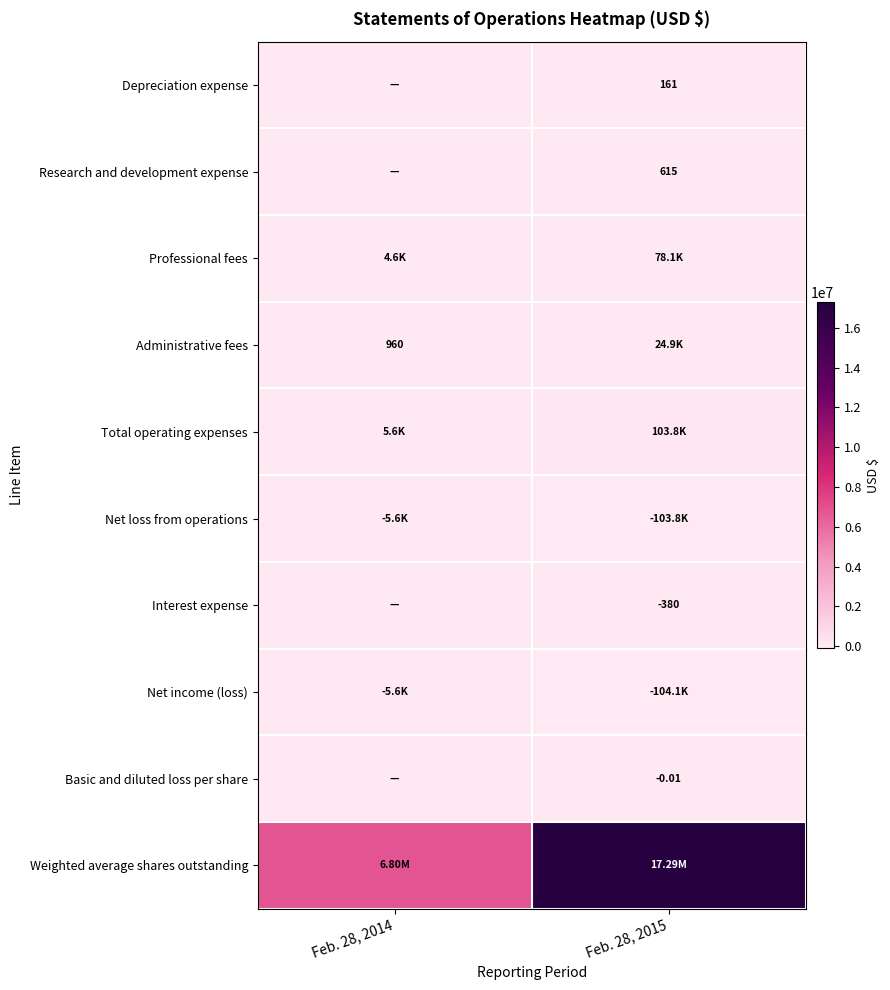

What is the average value of the Professional fees series?

41348.5